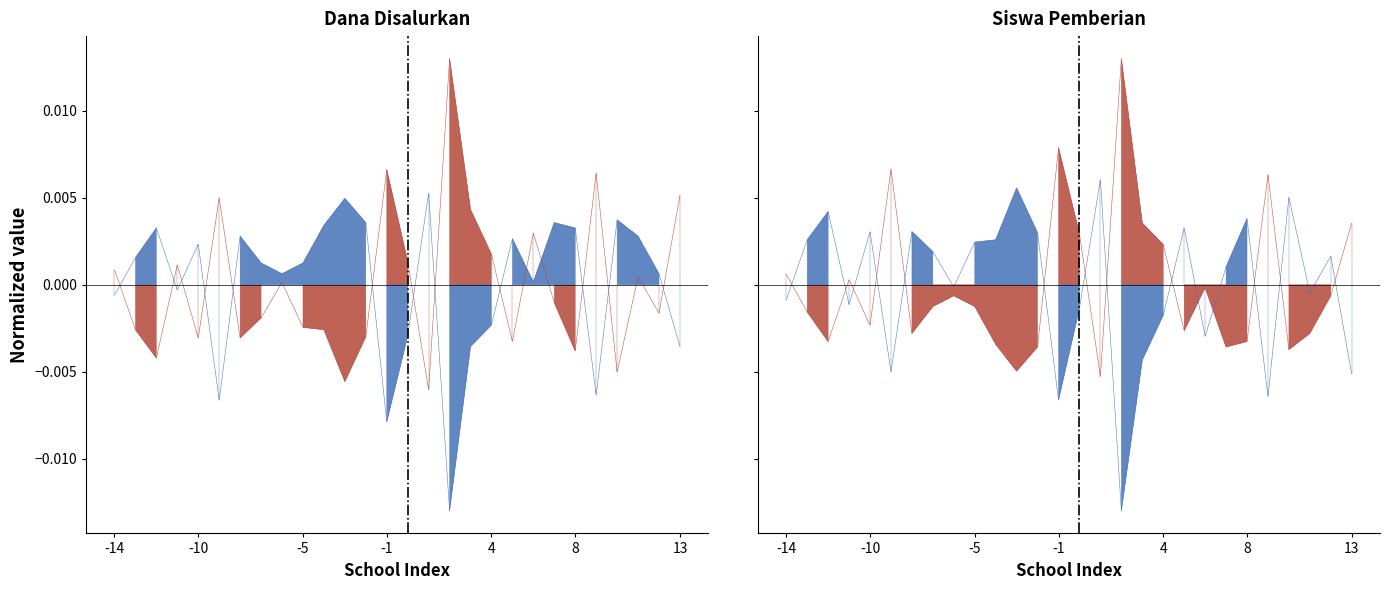

How many interior local peaks does the Disalurkan (Dana) series have?

8